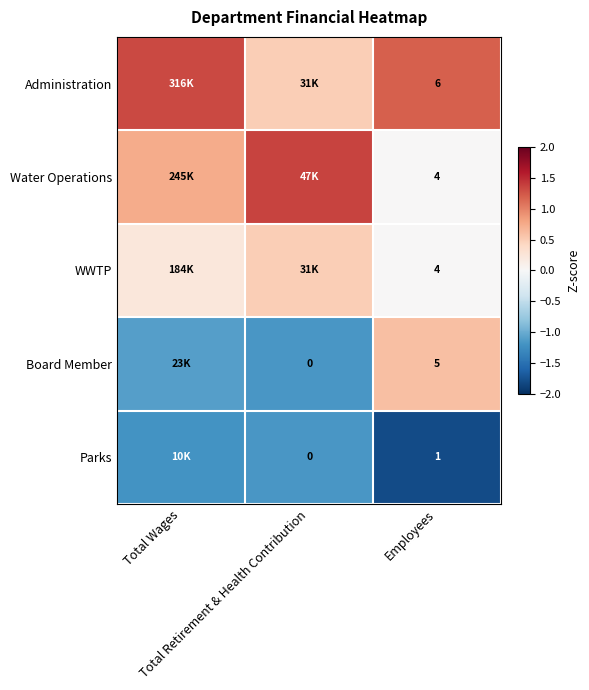

The Board Member series shows -0.3 at Total Wages. True or false?

False